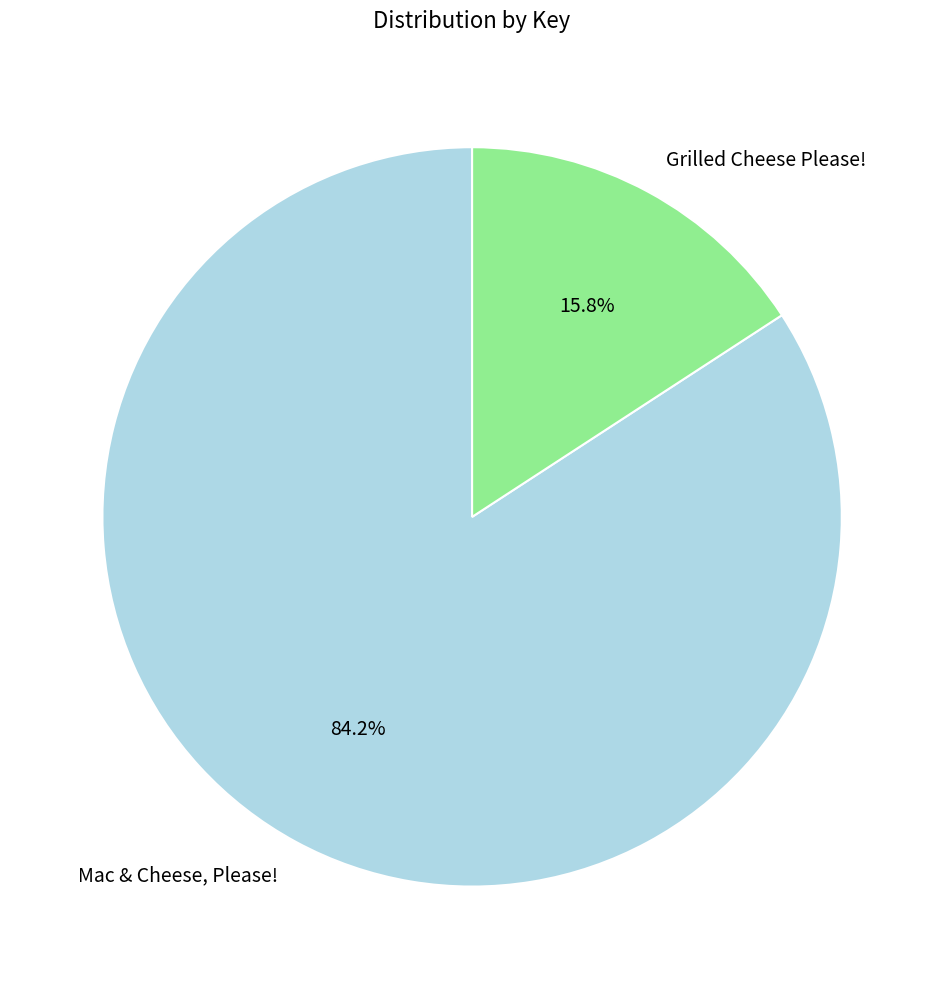

What is the largest slice in the pie chart?

Mac & Cheese, Please!